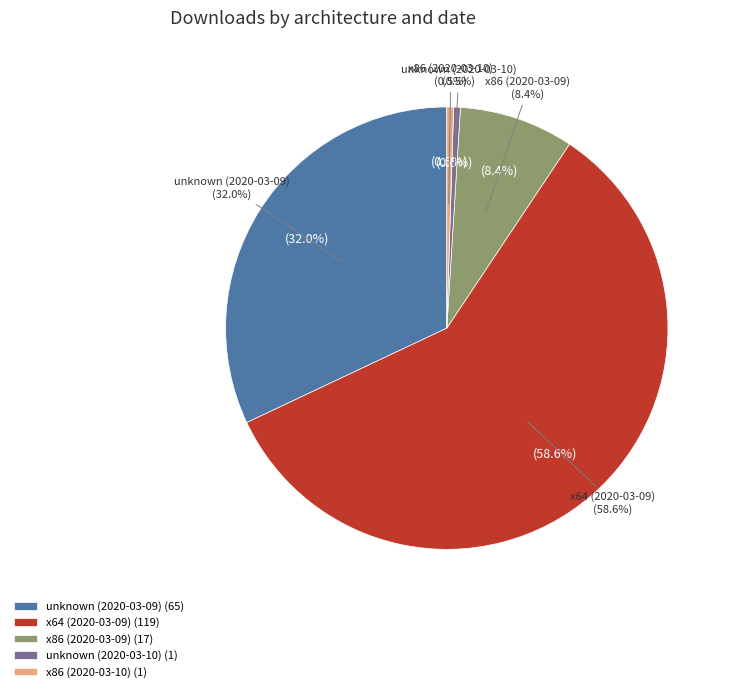

Is it true that x86 (2020-03-10) is 0% of the pie?

True